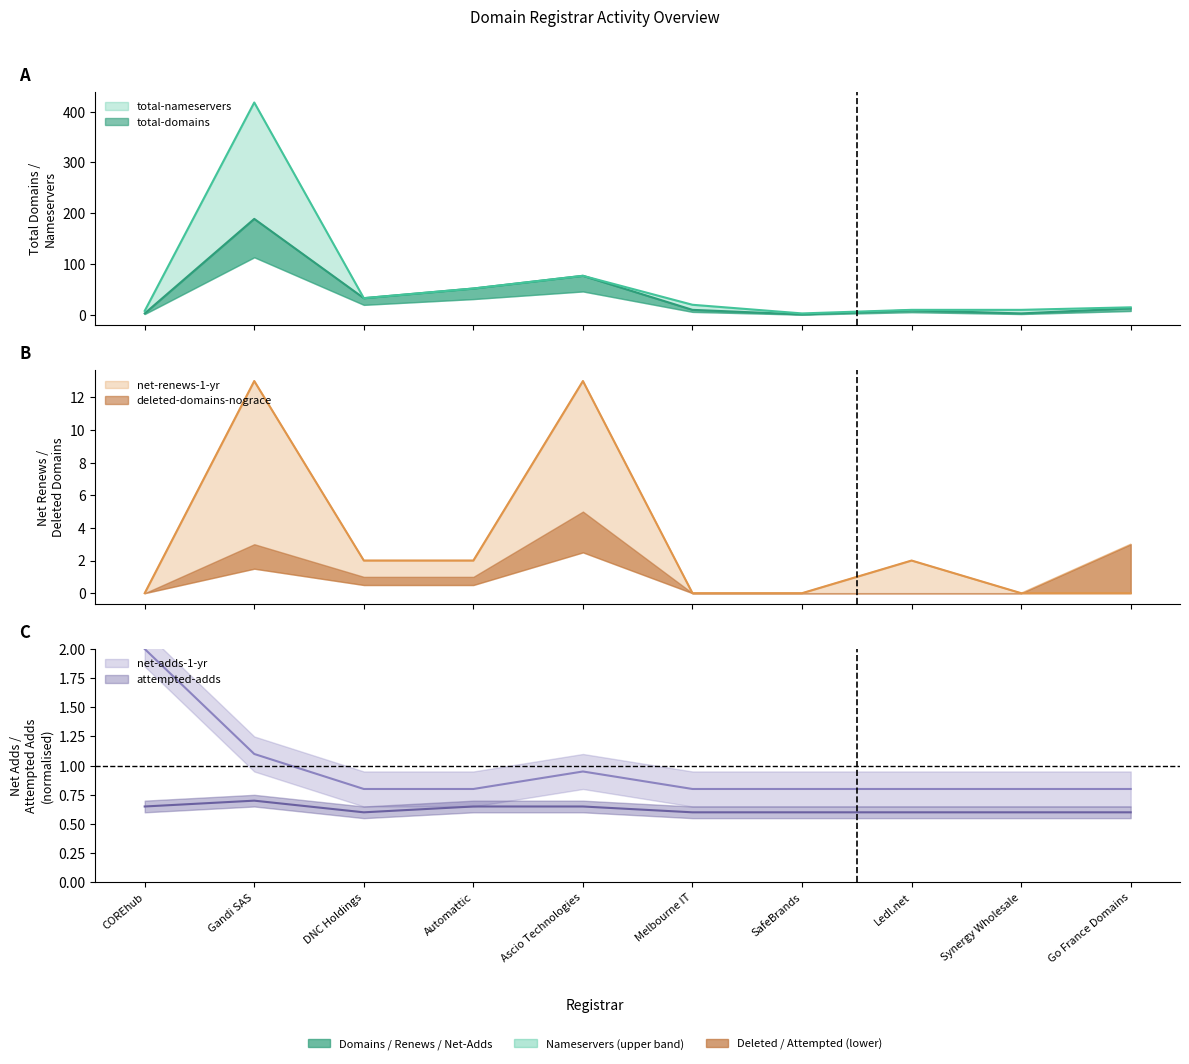

How many interior local peaks does the net-adds-1-yr series have?

1